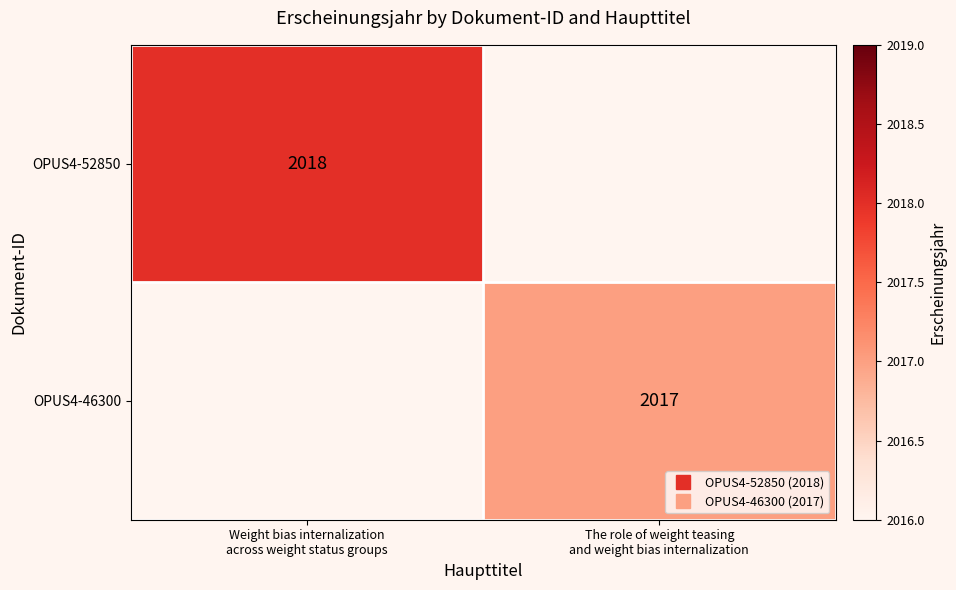

True or false: OPUS4-52850 has a value of 3224.1 at Weight bias internalization across weight status groups.

False